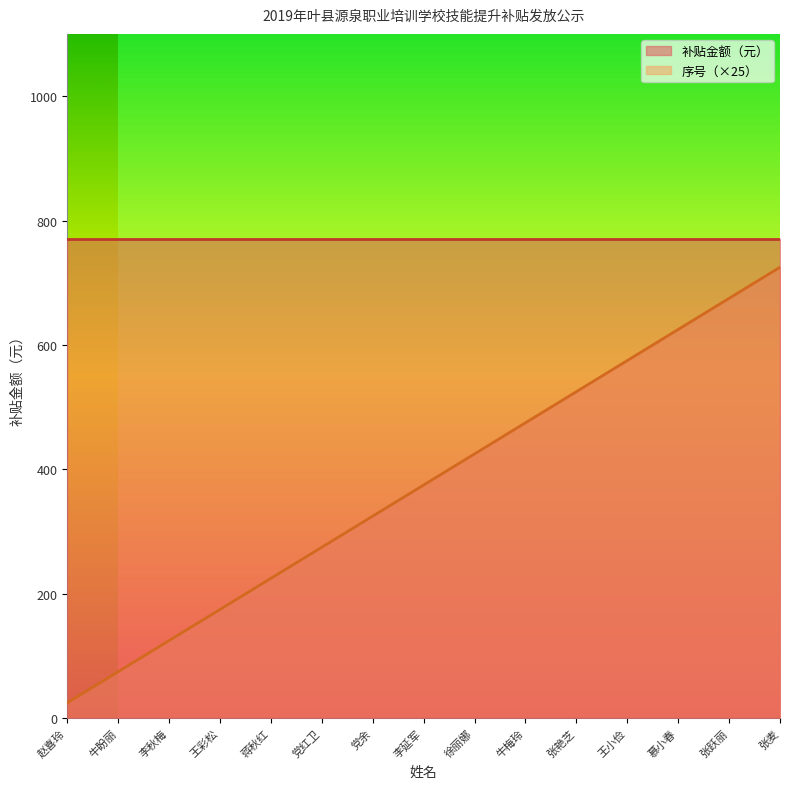

At which category does the chart reach its peak across all series?

张麦